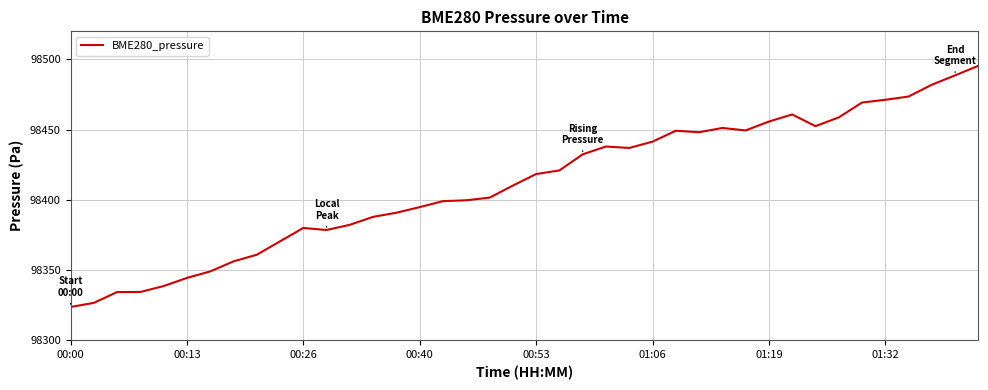

What is the greatest value displayed?

98495.5